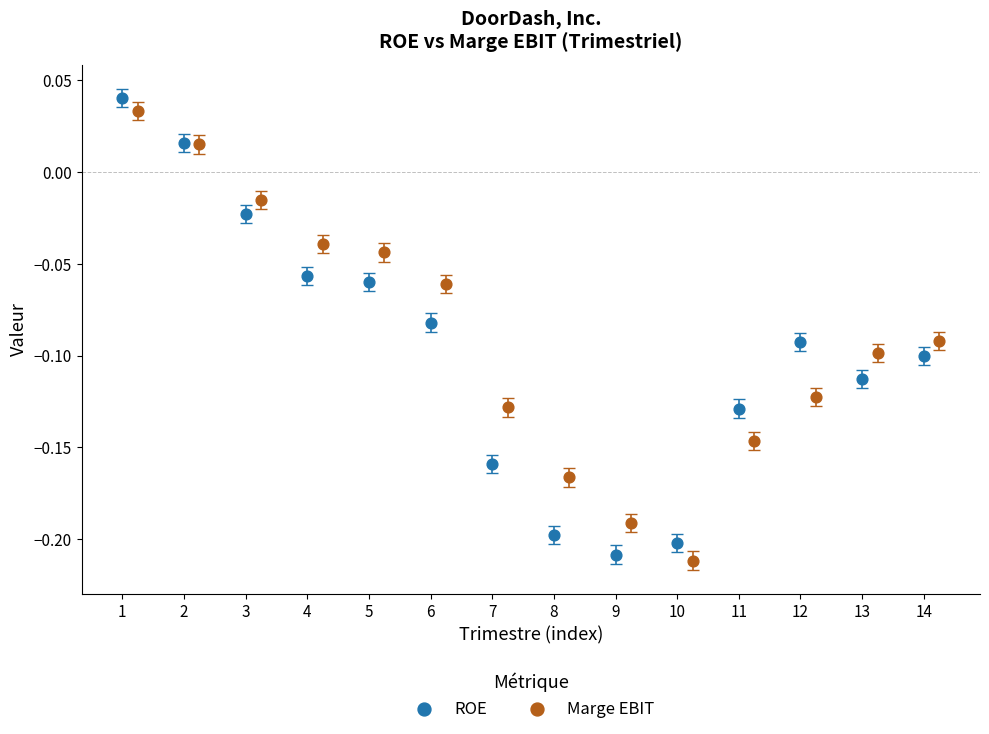

Which series reaches the maximum Y coordinate?

ROE